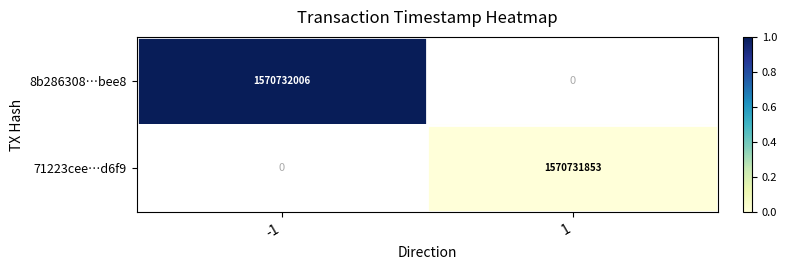

The value of 8b286308…bee8 at -1 is 1570732006. True or false?

True